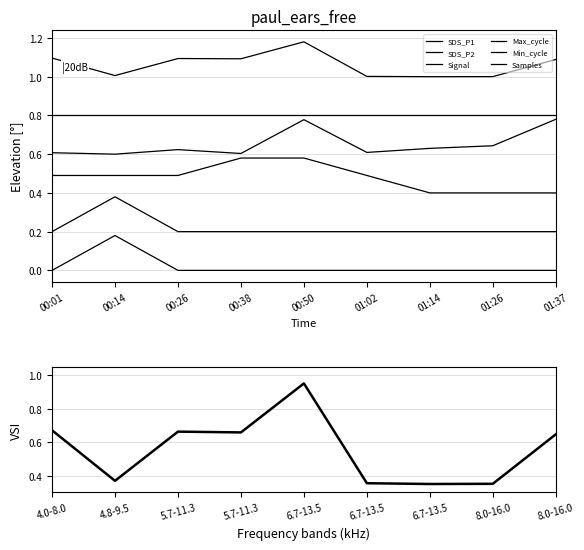

At 01:37, list the series in order from largest to smallest.

Min_cycle, Max_cycle, Samples, Signal, SDS_P2, SDS_P1